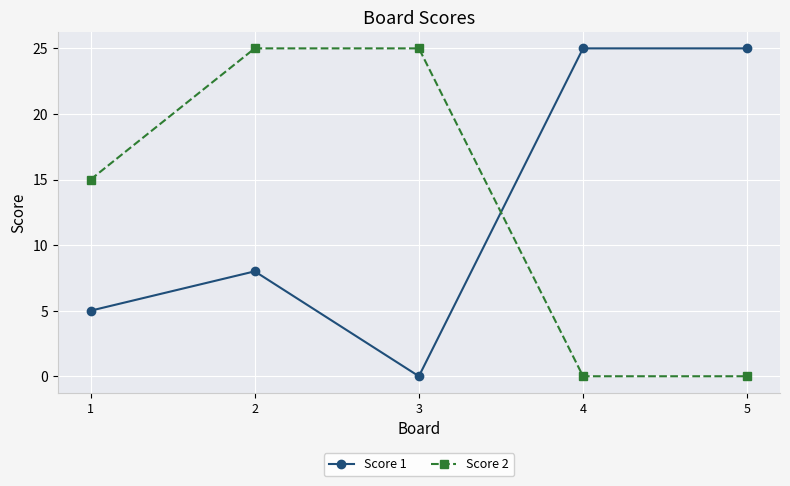

Which series has the largest total across all categories?

Score 2